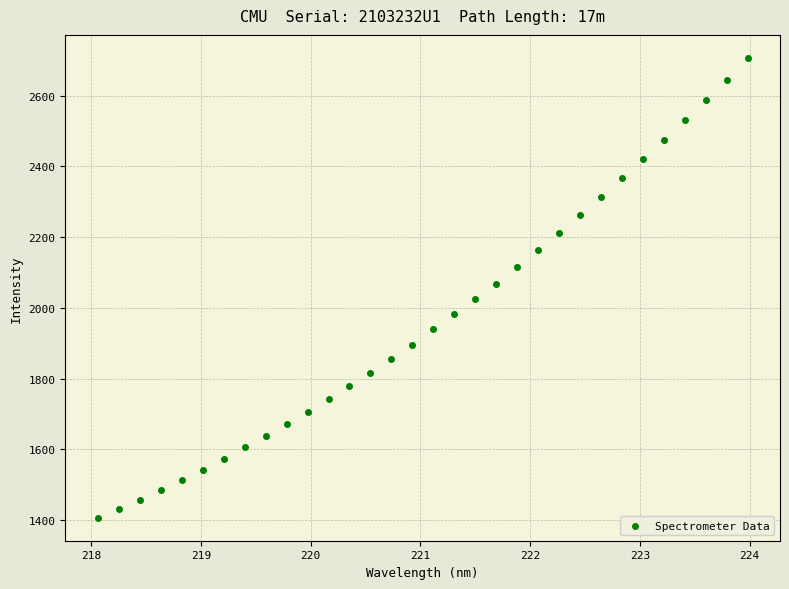

What is the range of Y values (max minus min)?

1300.5